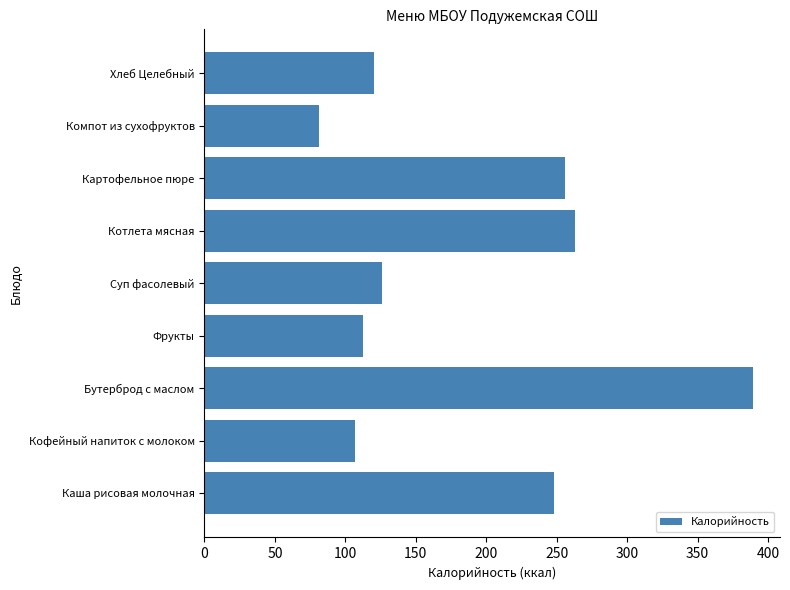

Read the value at Картофельное пюре.

255.6